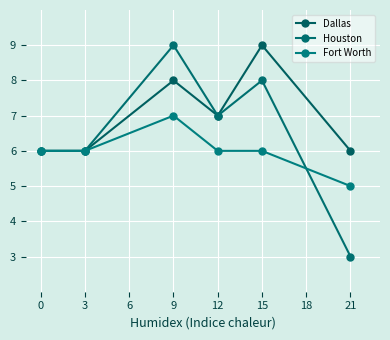

What is the value of the Fort Worth point at the 1st from the left?

6